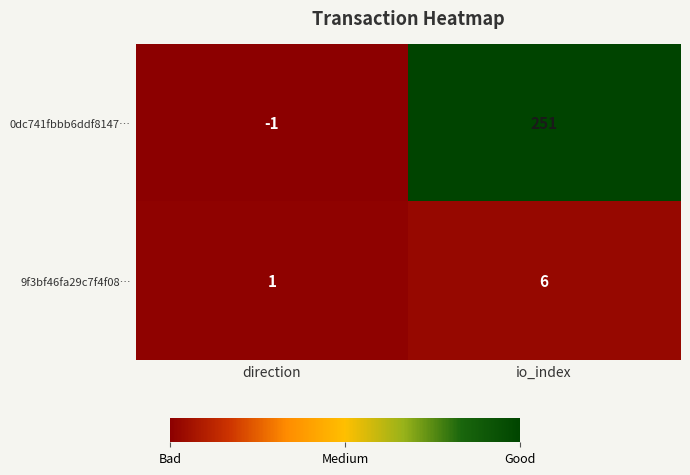

What is the sum of all 9f3bf46fa29c7f4f08… values?

7